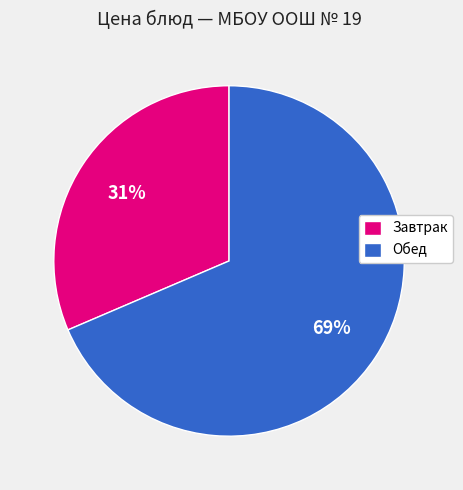

Is the sum of Обед and Завтрак greater than half?

Yes